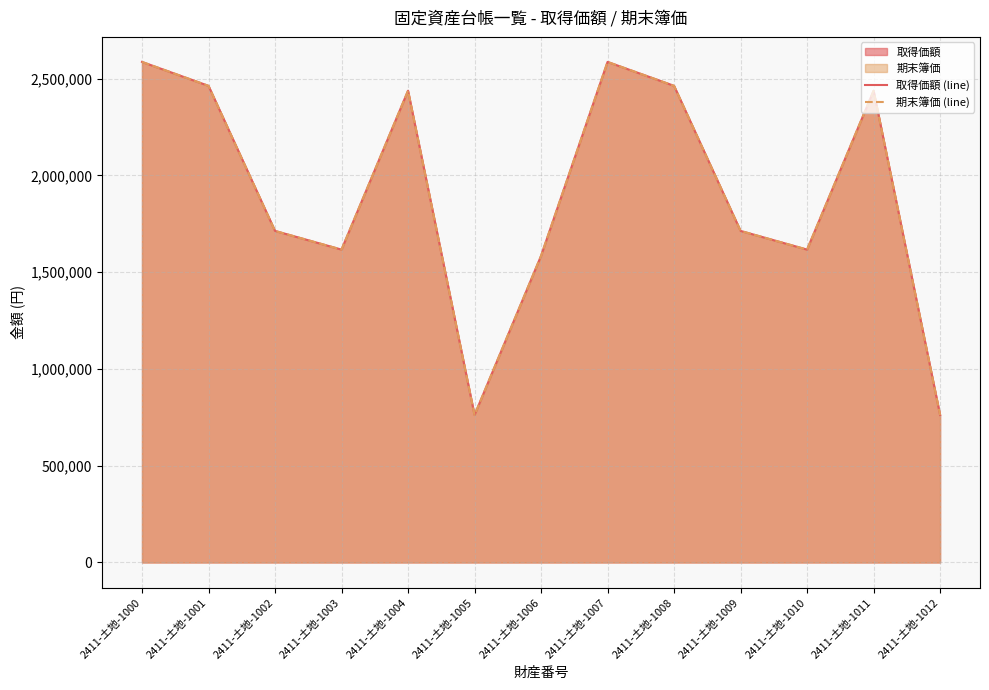

What is the total value across all series at 2411-土地-1008?

4924800